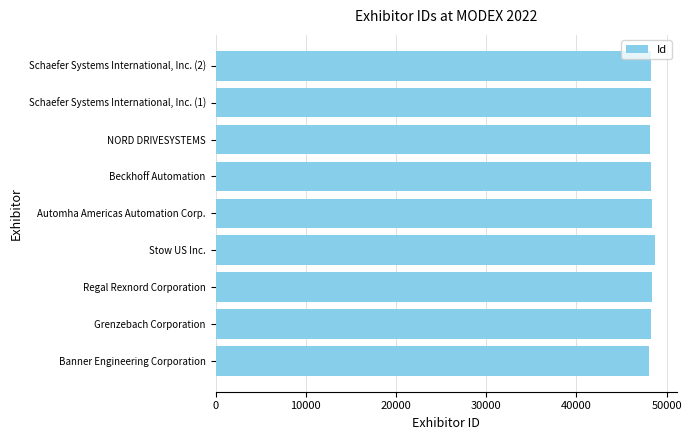

What is the greatest value displayed?

48737